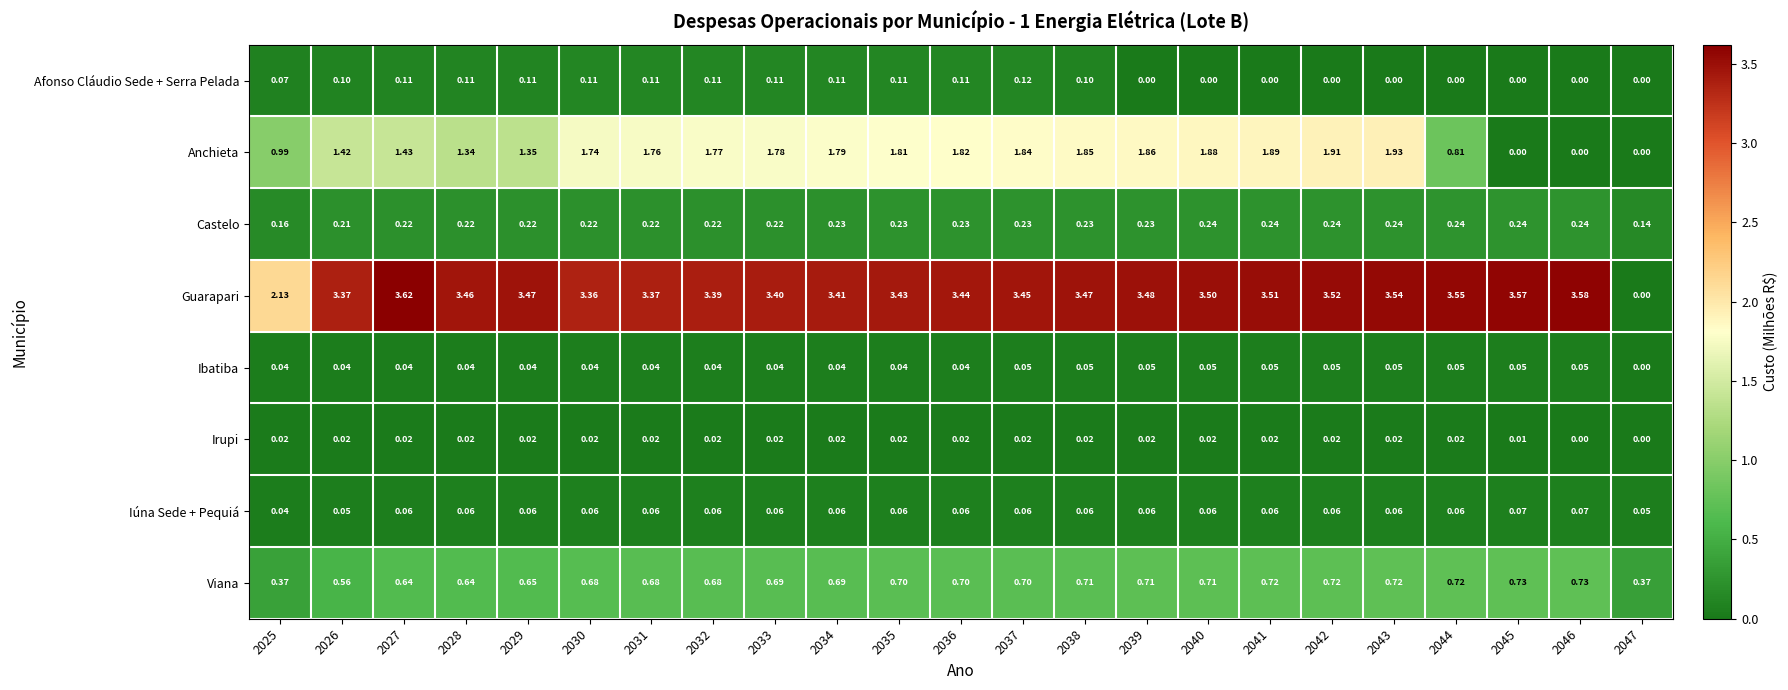

Between 2028 and 2042, which series saw the biggest shift?

Anchieta